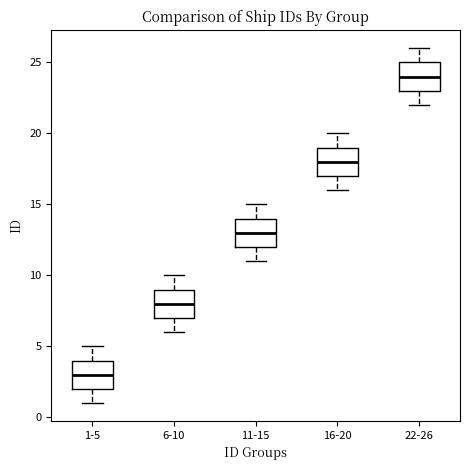

Reading left to right, transcribe this box plot: for each box, give where its median line is, the range the box spans, and where its two whiskers end, as read against the y-axis. The values are not printed on the chart, so give them approximately, as read against the axis.

1-5: median 3, box 2 to 4, whiskers 1 to 5
6-10: median 8, box 7 to 9, whiskers 6 to 10
11-15: median 13, box 12 to 14, whiskers 11 to 15
16-20: median 18, box 17 to 19, whiskers 16 to 20
22-26: median 24, box 23 to 25, whiskers 22 to 26